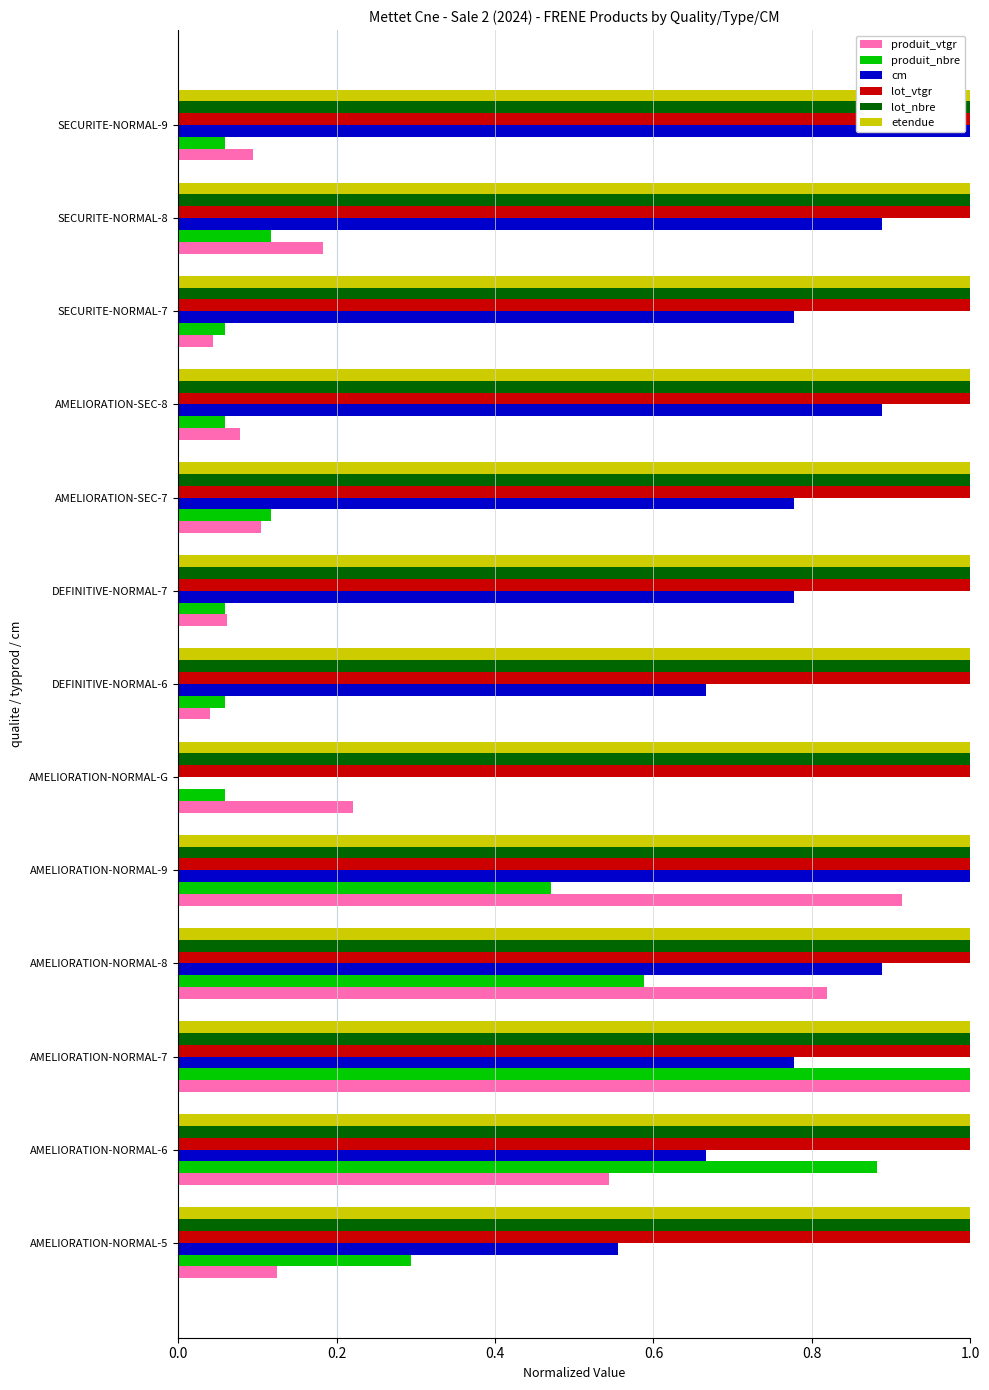

Is the value of produit_nbre at AMELIORATION-NORMAL-8 greater than the value of etendue at AMELIORATION-NORMAL-8?

No